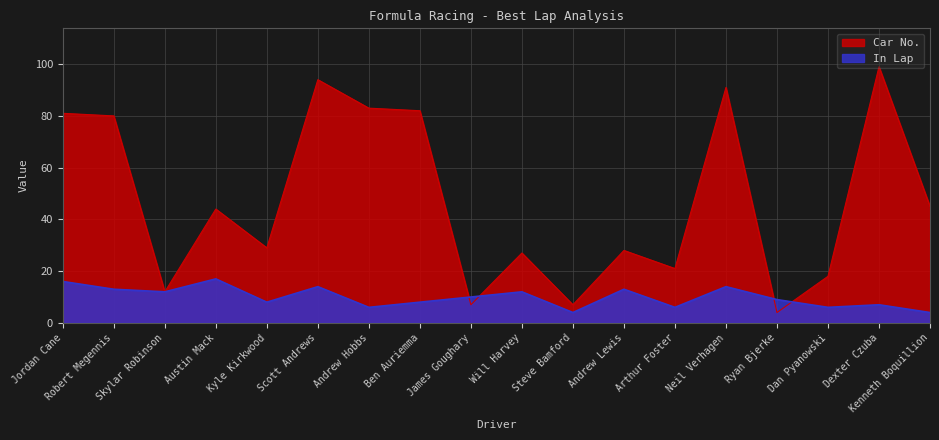

True or false: In Lap has more than 0 points higher than both neighbors.

True